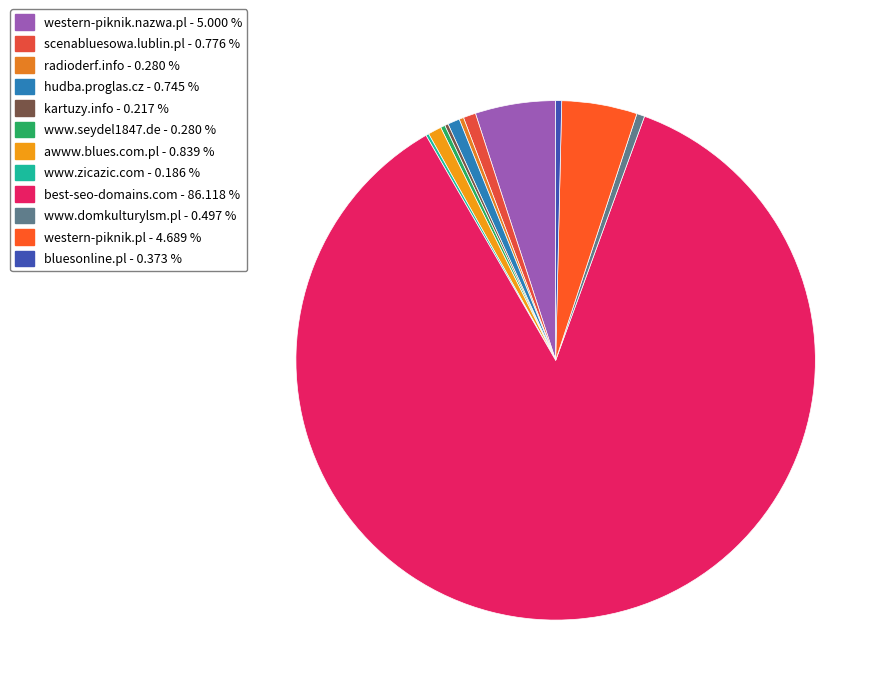

What is the majority slice?

best-seo-domains.com